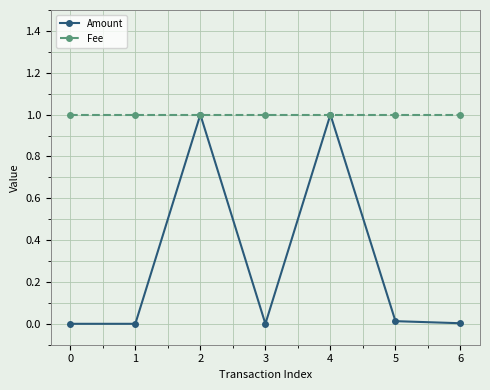

True or false: Amount has a value of 1.0 at 4.

True